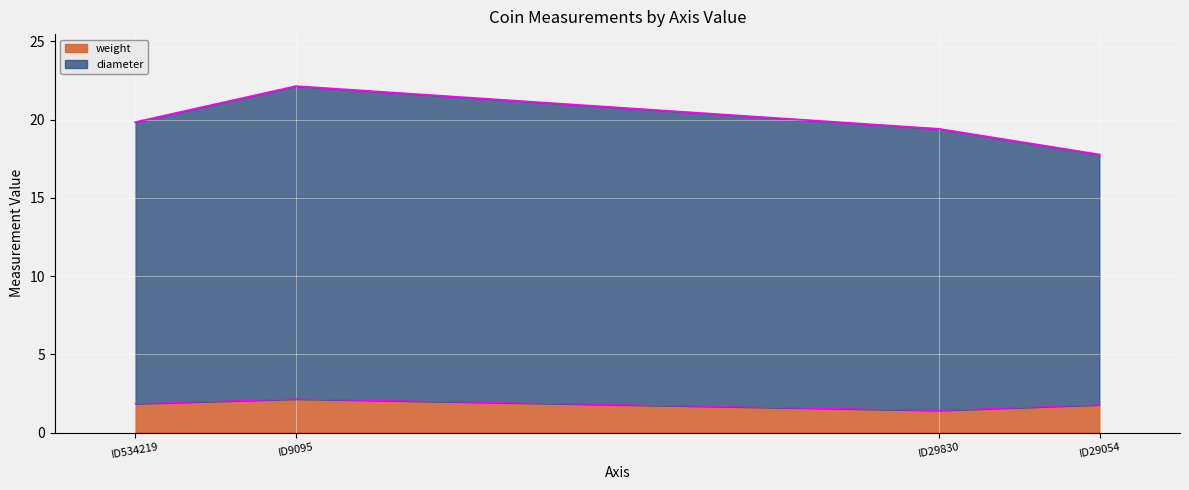

What is the sum of all weight values?

7.2